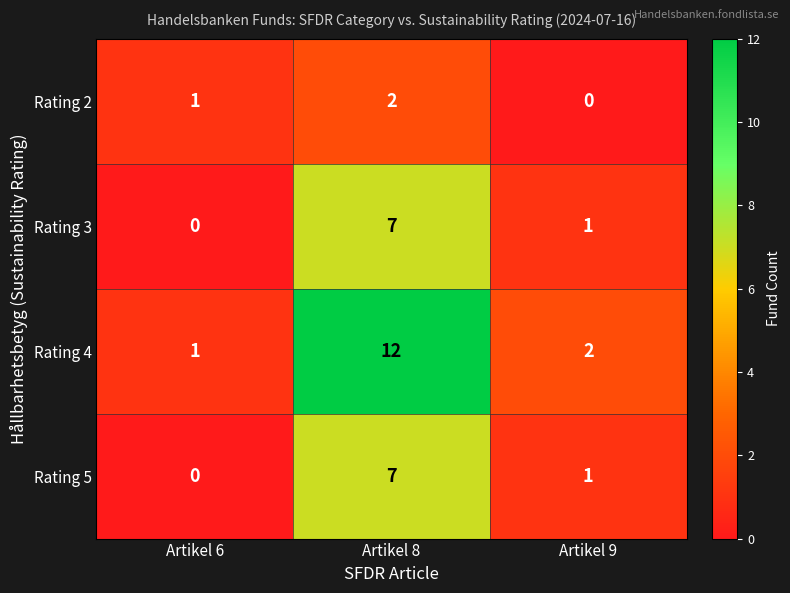

At which label does Rating 5 first exceed 1?

Artikel 8